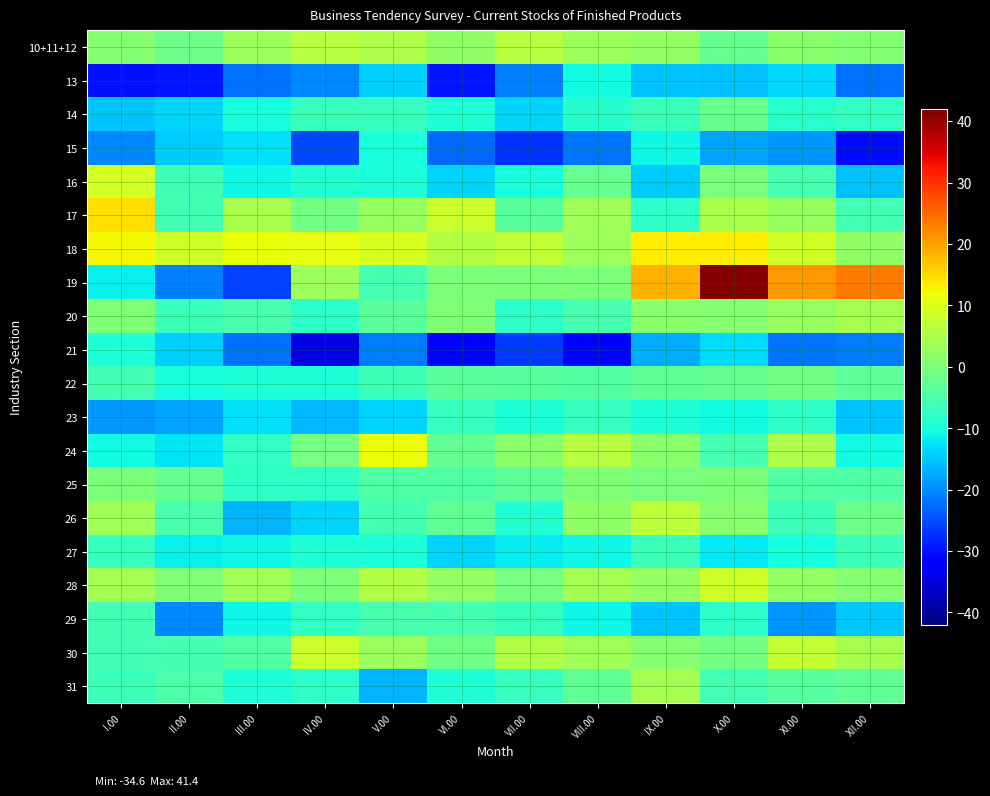

At how many categories does at least one series exceed -27?

12